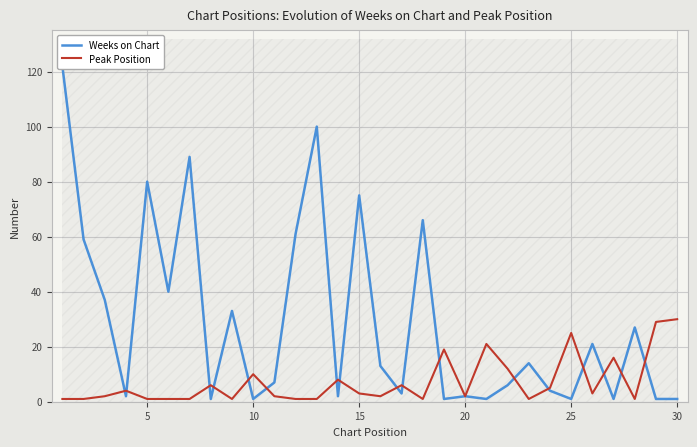

List the series in order of their overall mean, highest first.

Weeks on Chart, Peak Position